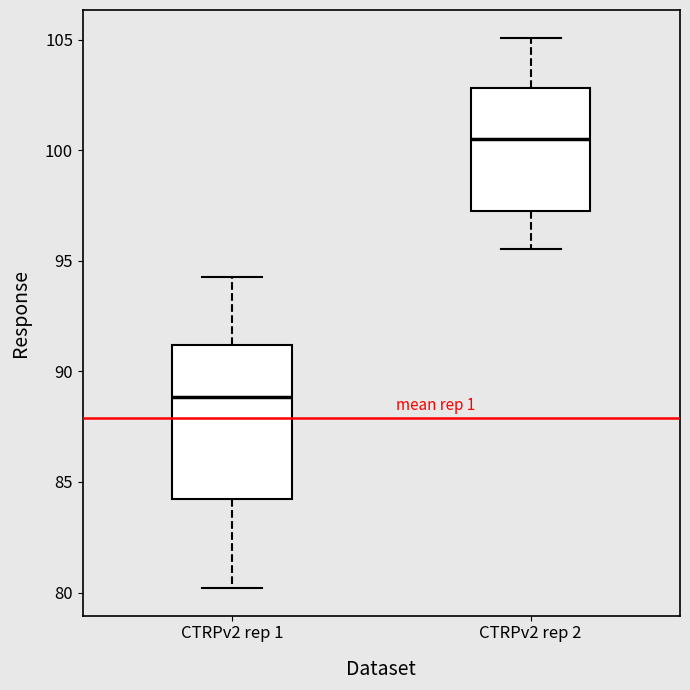

Which box has the lowest median line?

CTRPv2 rep 1